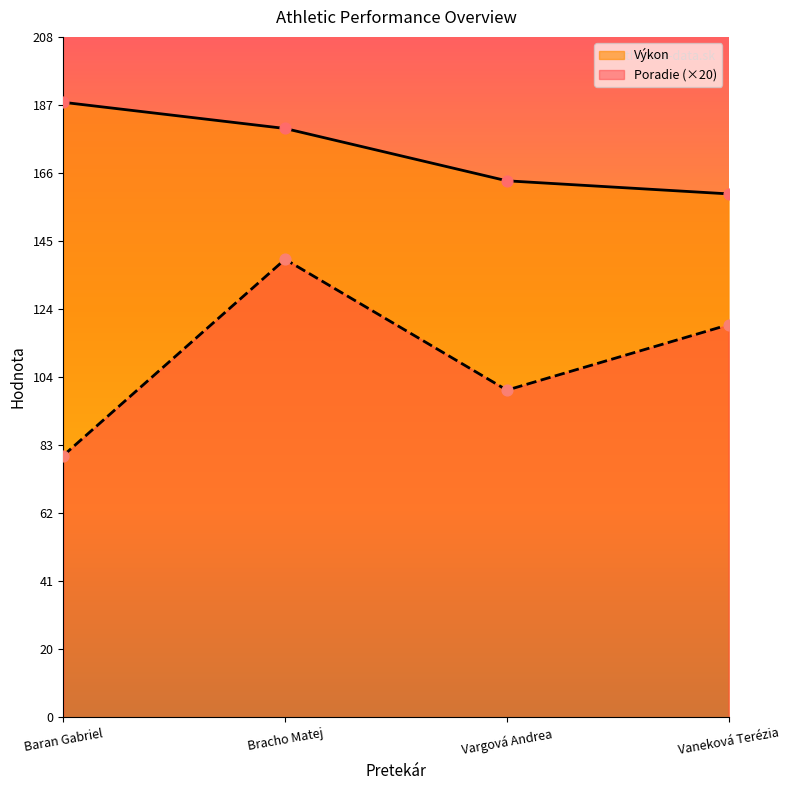

Which series reaches the minimum Y coordinate?

Poradie